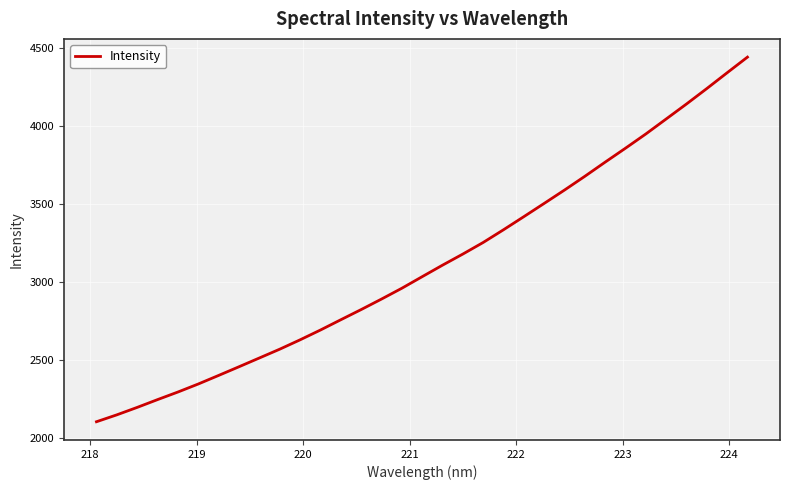

What is the minimum value shown in the chart?

2101.7